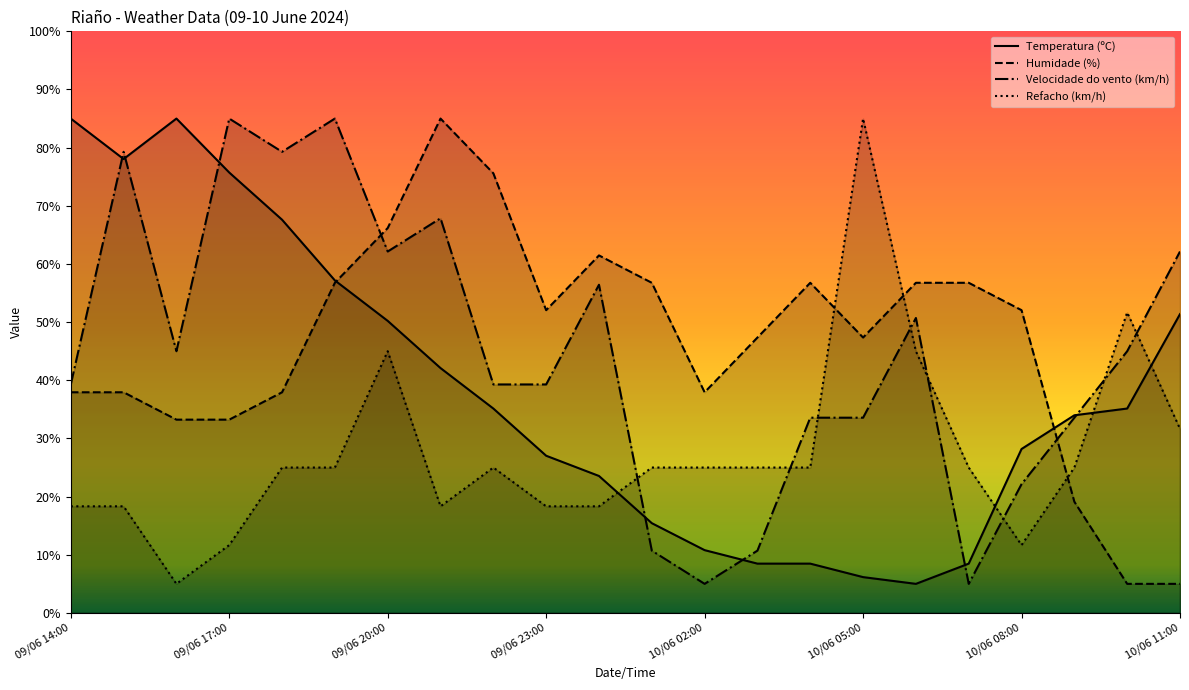

Where is the first local maximum for Humidade (%)?

09/06 21:00